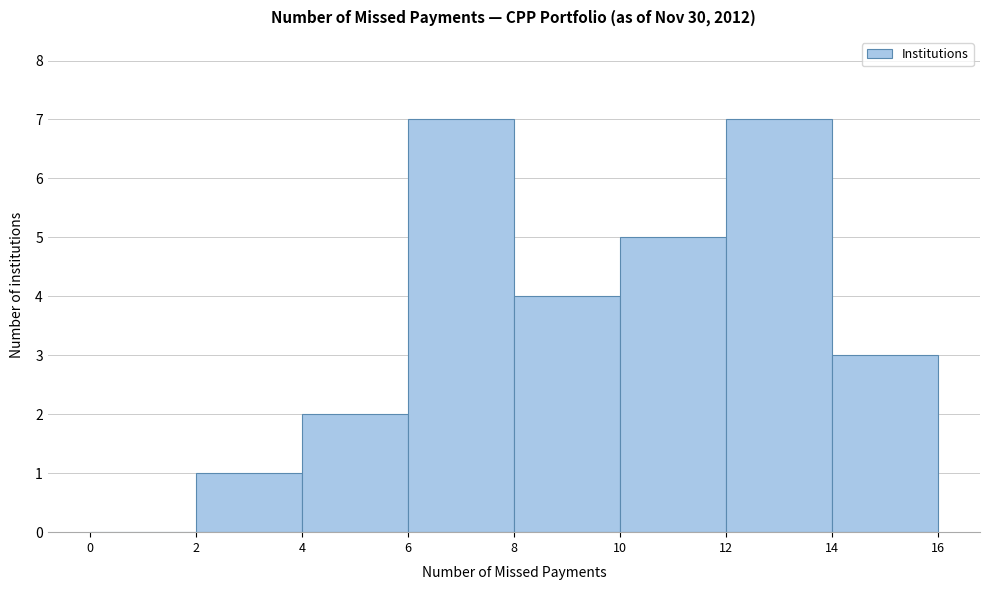

Reading left to right, list every bar in this chart as the range it spans on the x-axis followed by its height. The values are not printed on the chart, so give them approximately, as read against the axis.

0 to 2: 0
2 to 4: 1
4 to 6: 2
6 to 8: 7
8 to 10: 4
10 to 12: 5
12 to 14: 7
14 to 16: 3